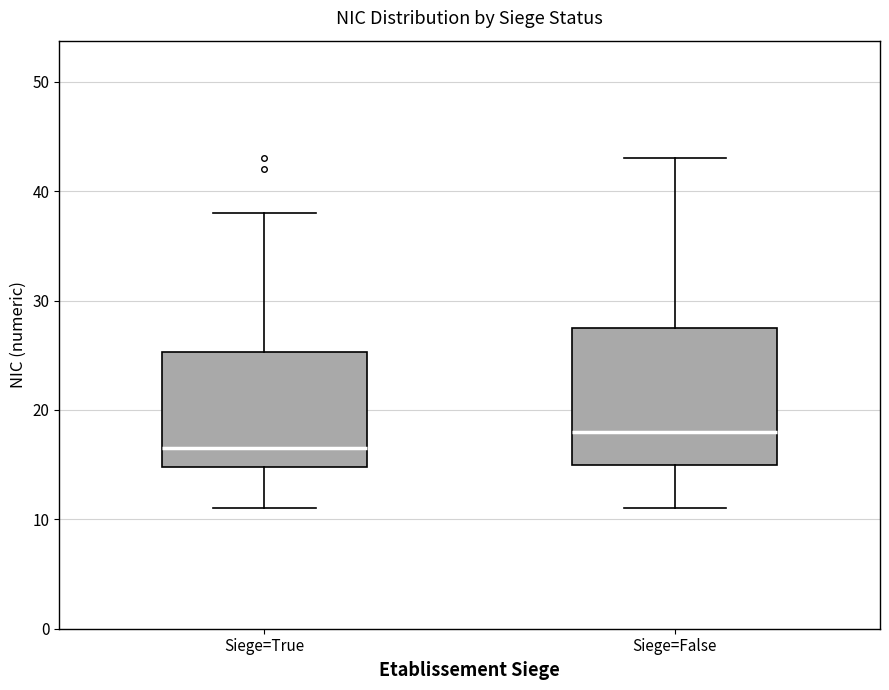

Comparing the boxes themselves (not the whiskers), which one is the tallest?

Siege=False